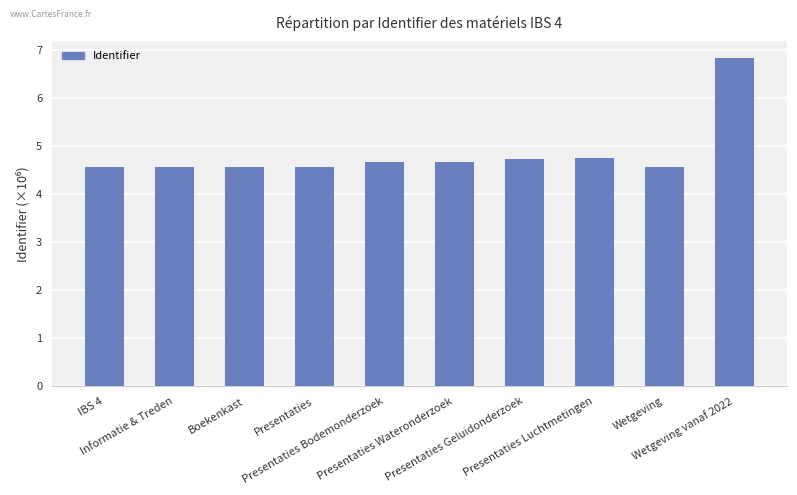

What is the average value?

4.8